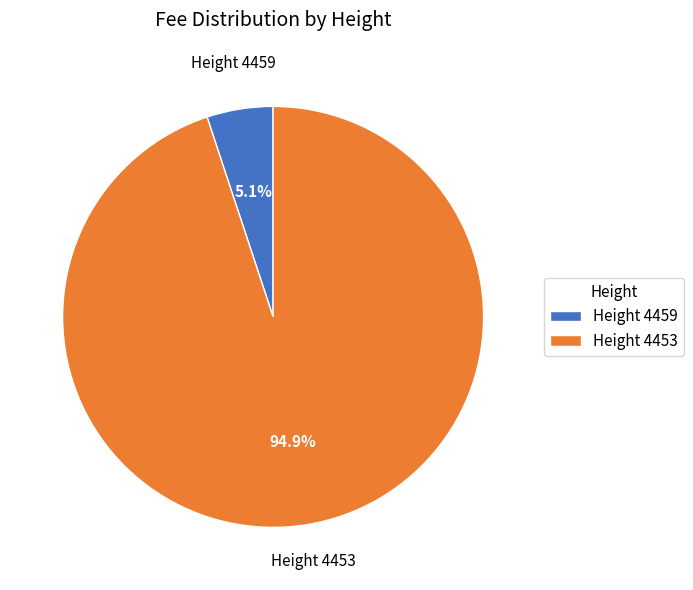

Which category accounts for the majority?

Height 4453